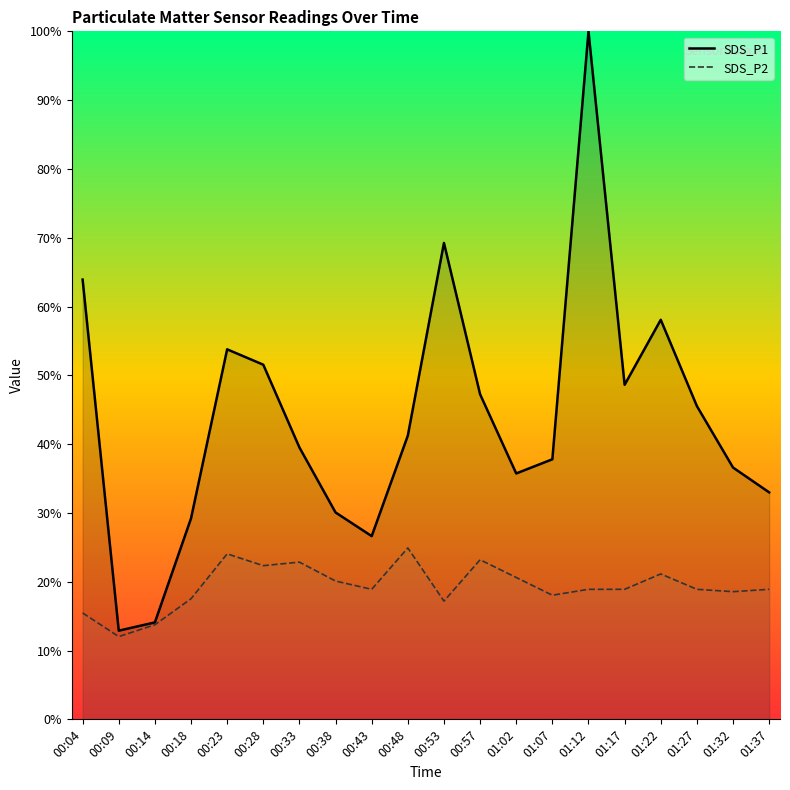

True or false: SDS_P2 has a value of 18.9 at 01:12.

True